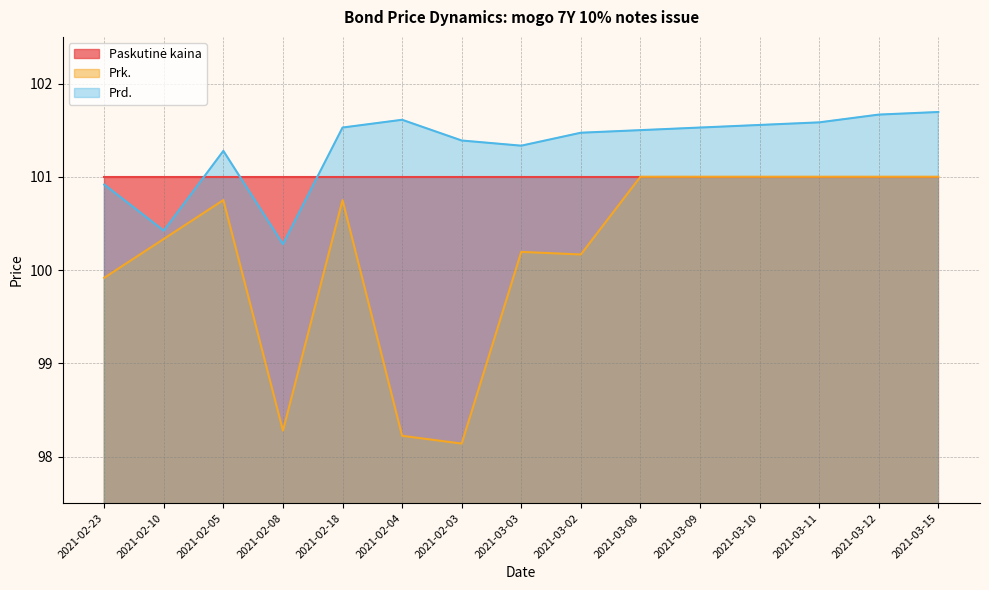

The Prk. series shows 100.2 at 2021-03-02. True or false?

True